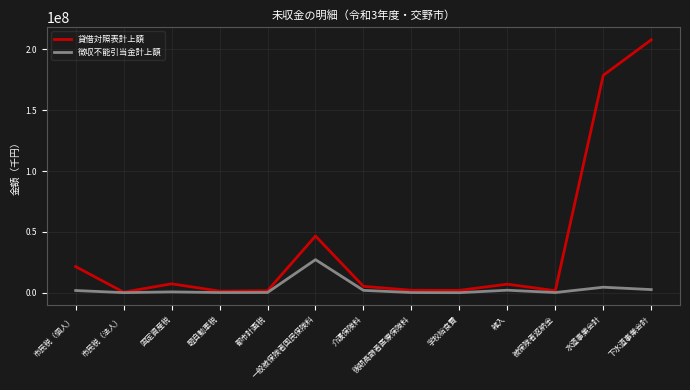

What is the average value of the 貸借対照表計上額 series?

37138817